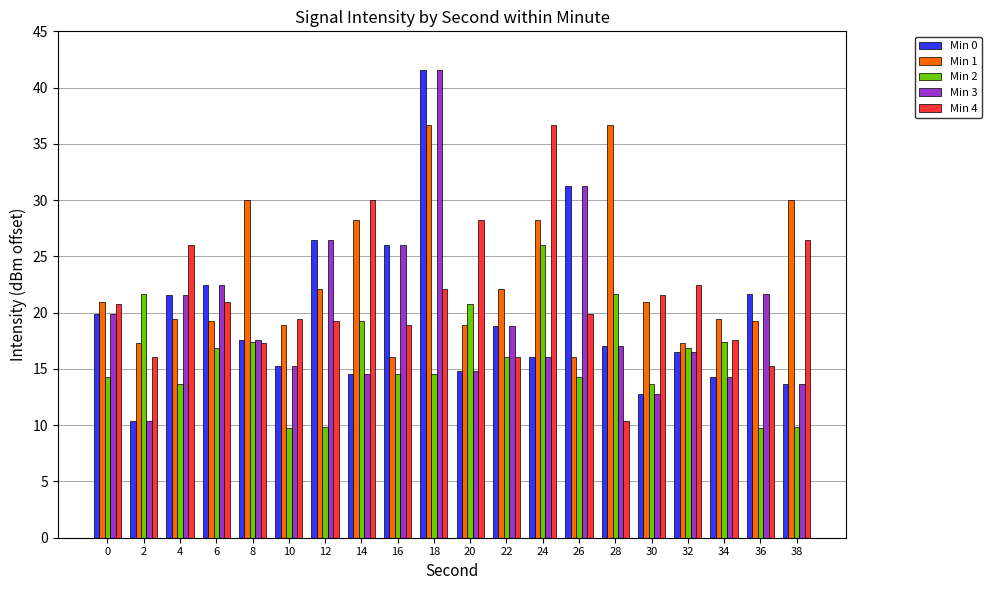

What is the difference between the highest and lowest values at 18?

27.0